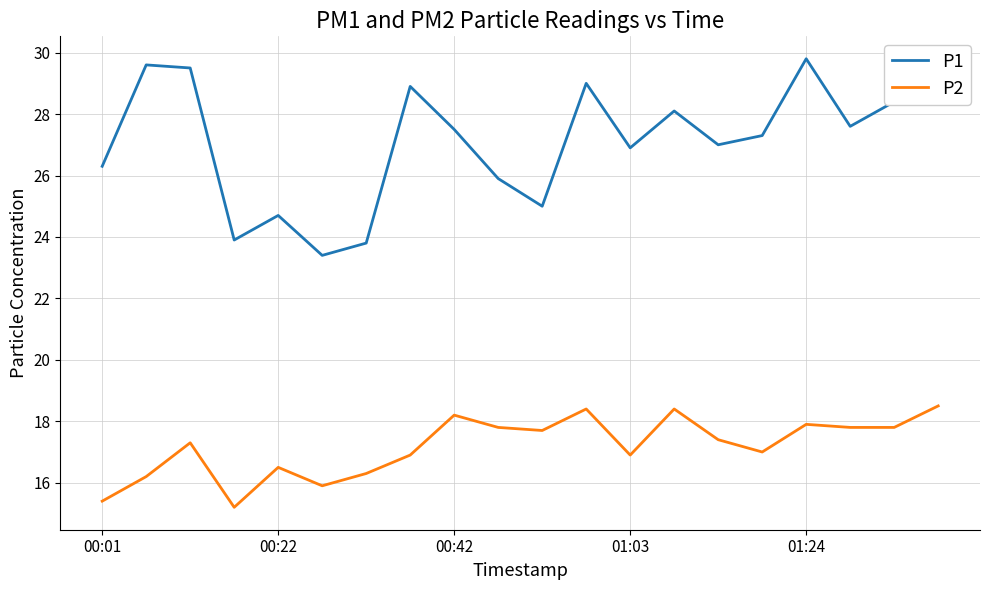

What are all the series names shown in the legend?

P1, P2